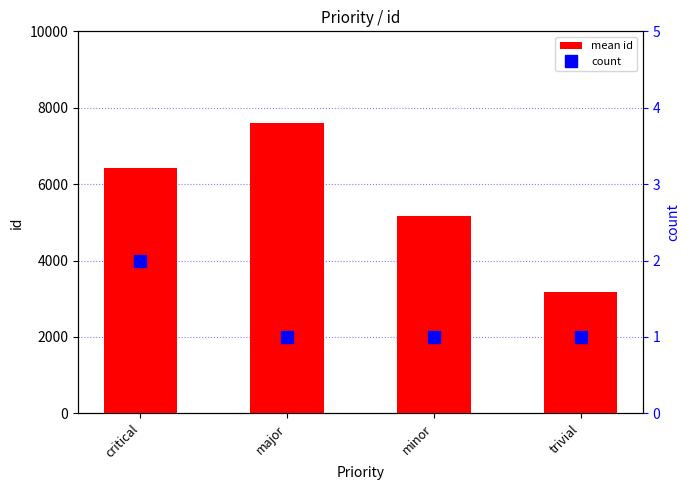

At which category is the sum across all series the highest?

major